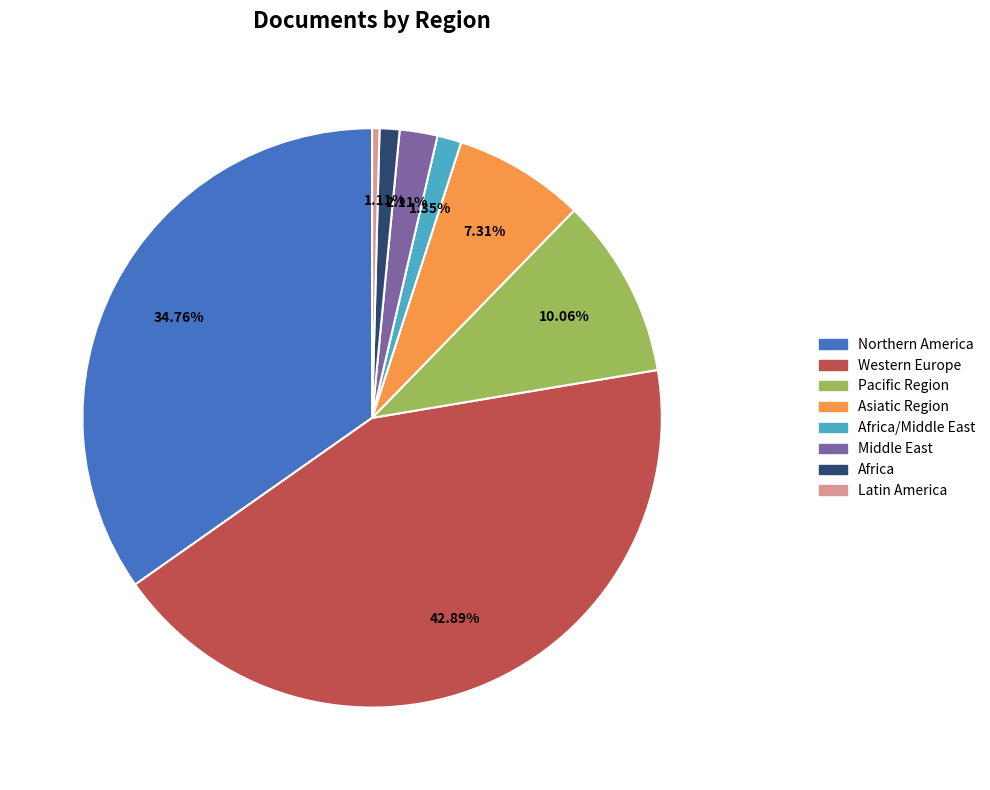

Does any single category account for the majority?

No